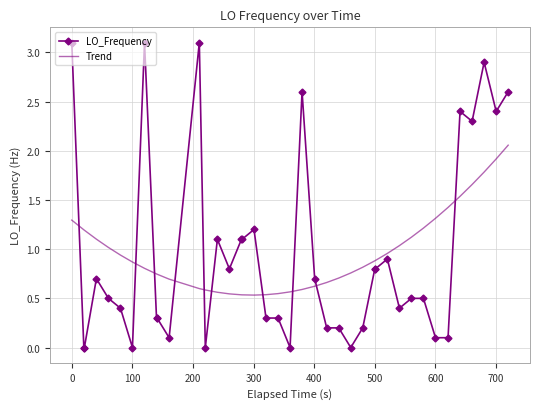

True or false: Trend and LO_Frequency intersect in this chart.

True